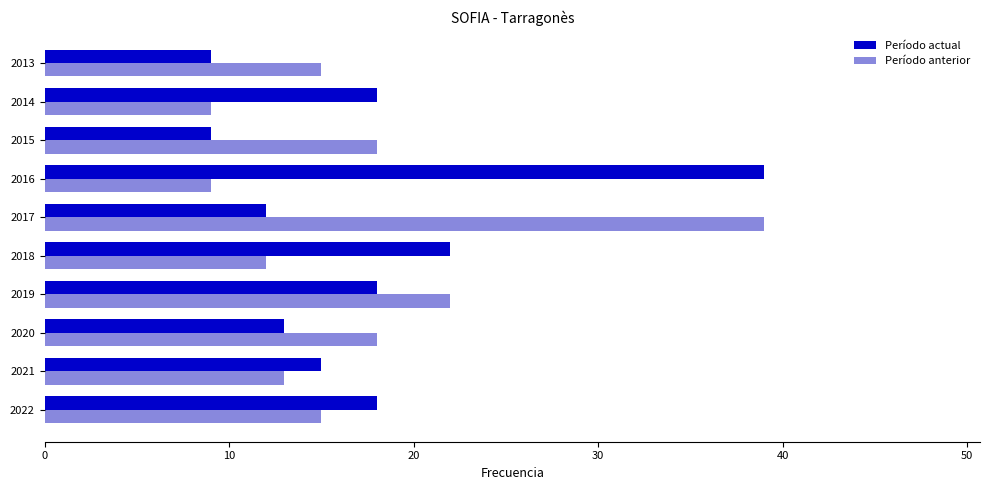

At which category is the sum across all series the highest?

2017